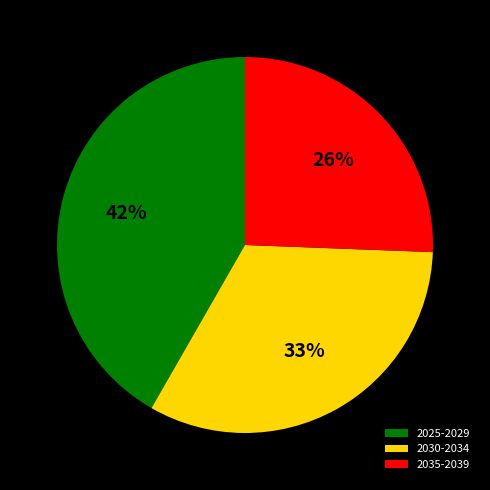

Which slice is the smallest?

2035-2039